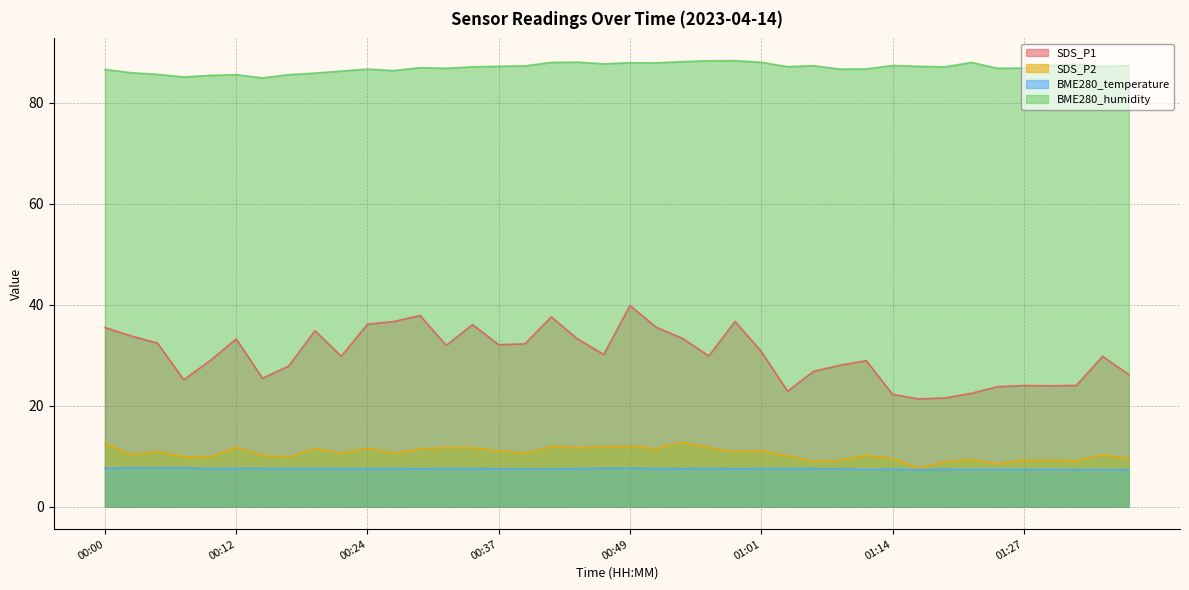

What is the difference between the BME280_humidity values at 01:38 and 00:19?

1.5